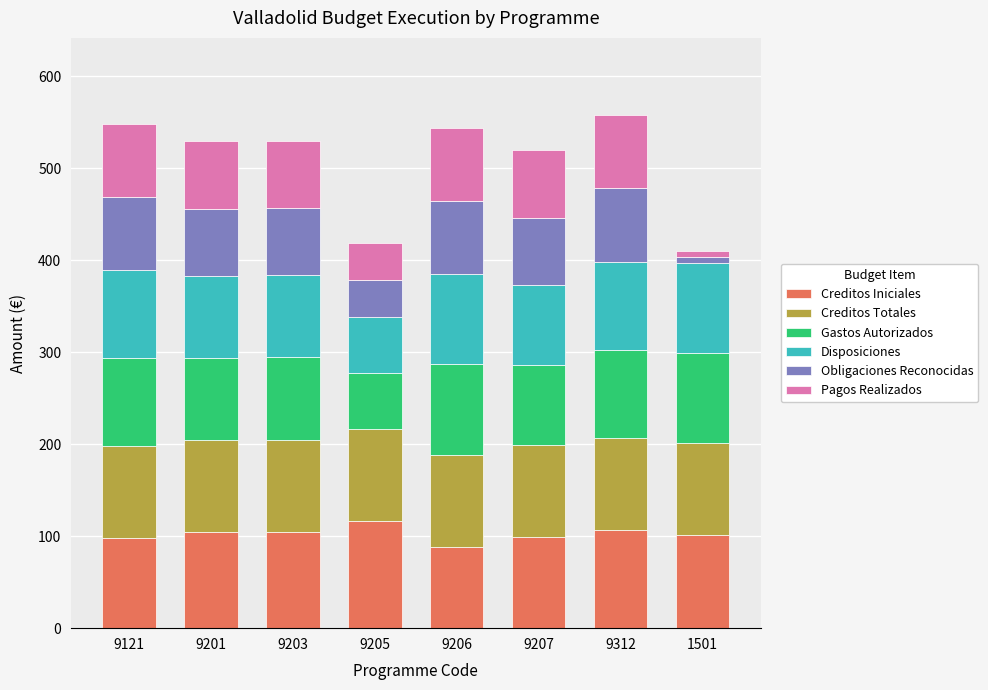

What is the maximum value for Creditos Iniciales?

116.1